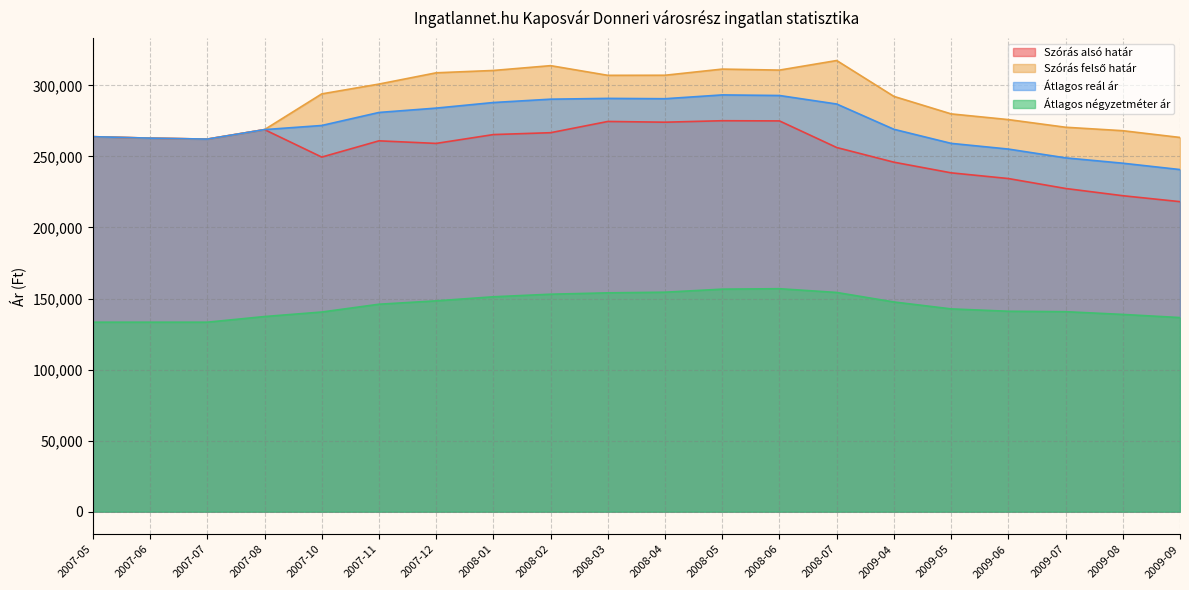

Which has a higher value, 2009-07 or 2009-05?

2009-05